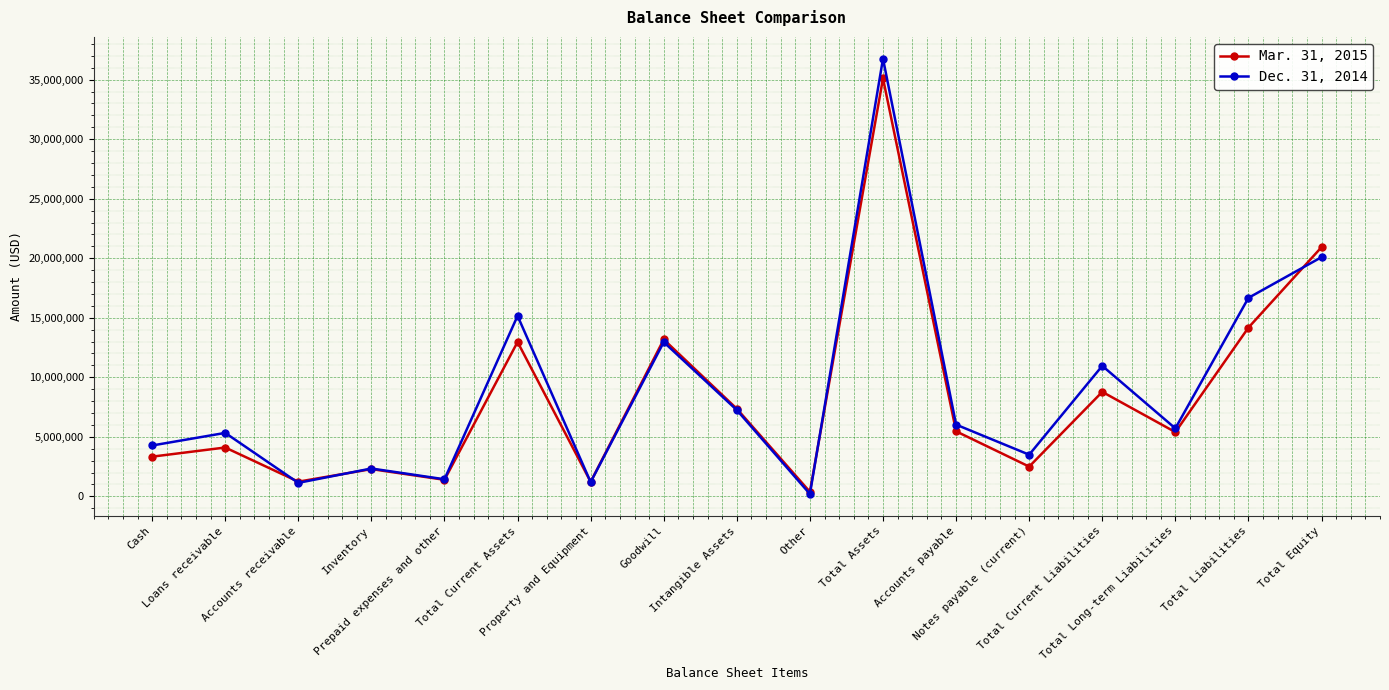

Which label corresponds to the largest value in the chart?

Total Assets